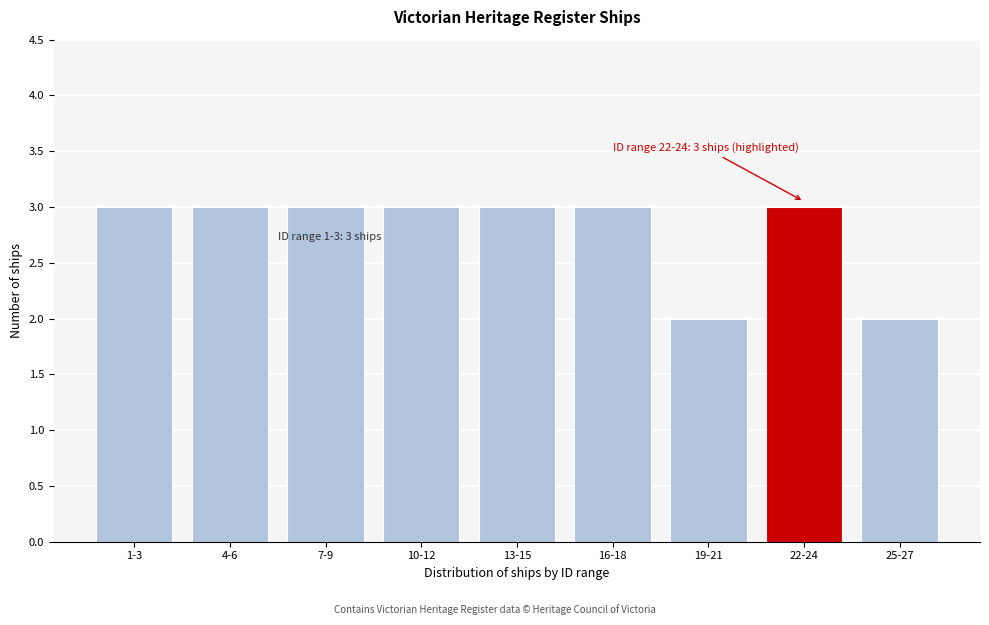

Reading left to right, transcribe all the data shown in this chart.

3	3	3	3	3	3	2	3	2